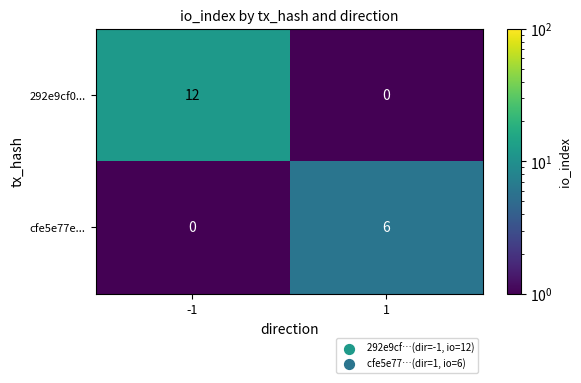

Which series has the widest spread of values?

292e9cf0...